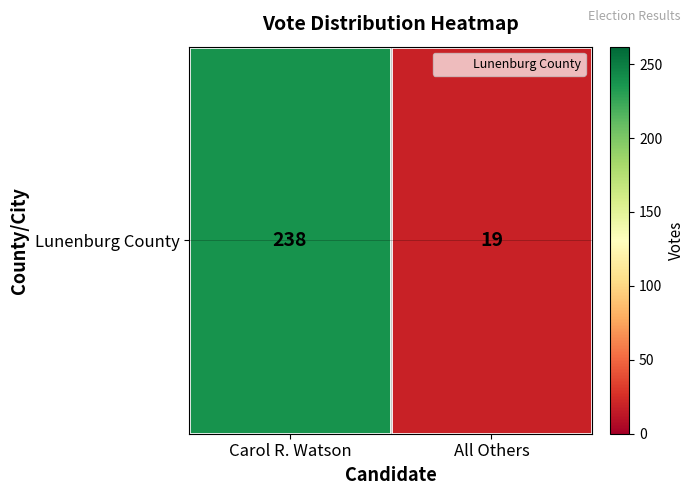

Where is the data nearest to the value 128?

All Others